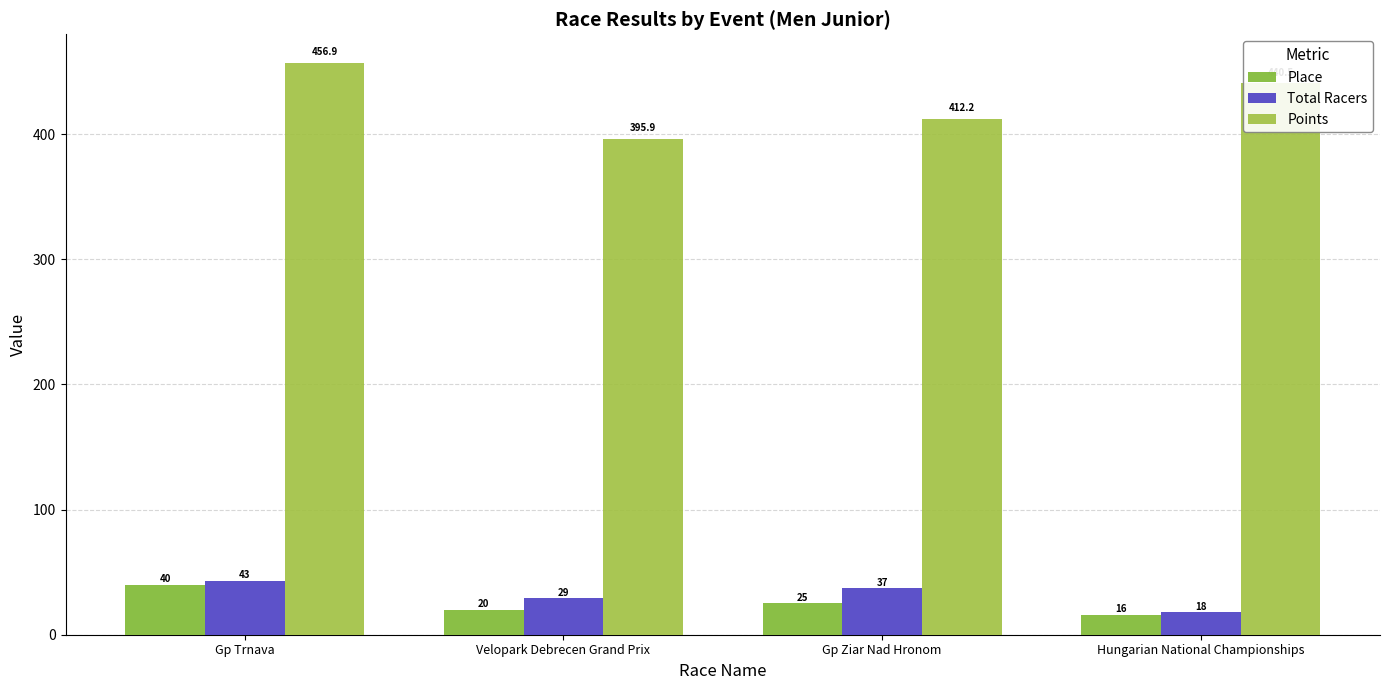

Reading left to right, what are all the values shown in this chart?

Place: 40.0	20.0	25.0	16.0
Total Racers: 43.0	29.0	37.0	18.0
Points: 456.9	395.9	412.2	440.5